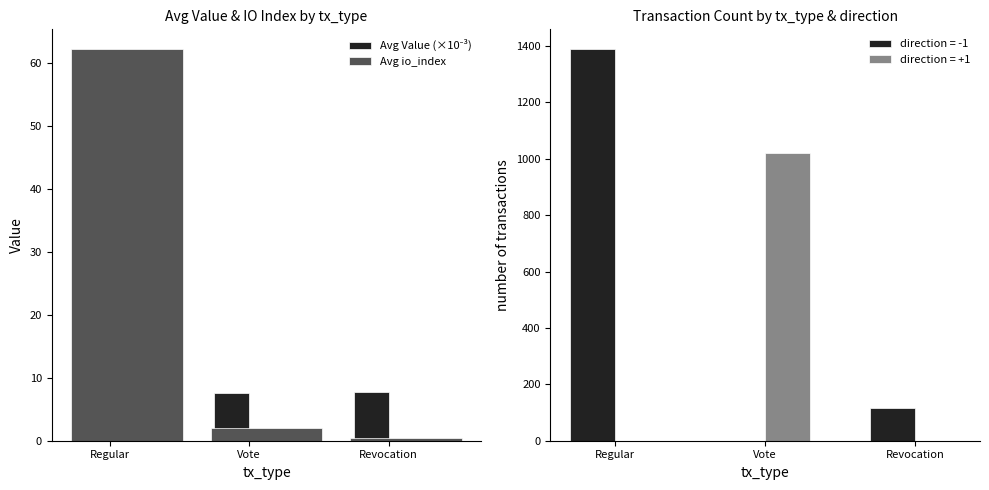

How many data points does each series have?

3